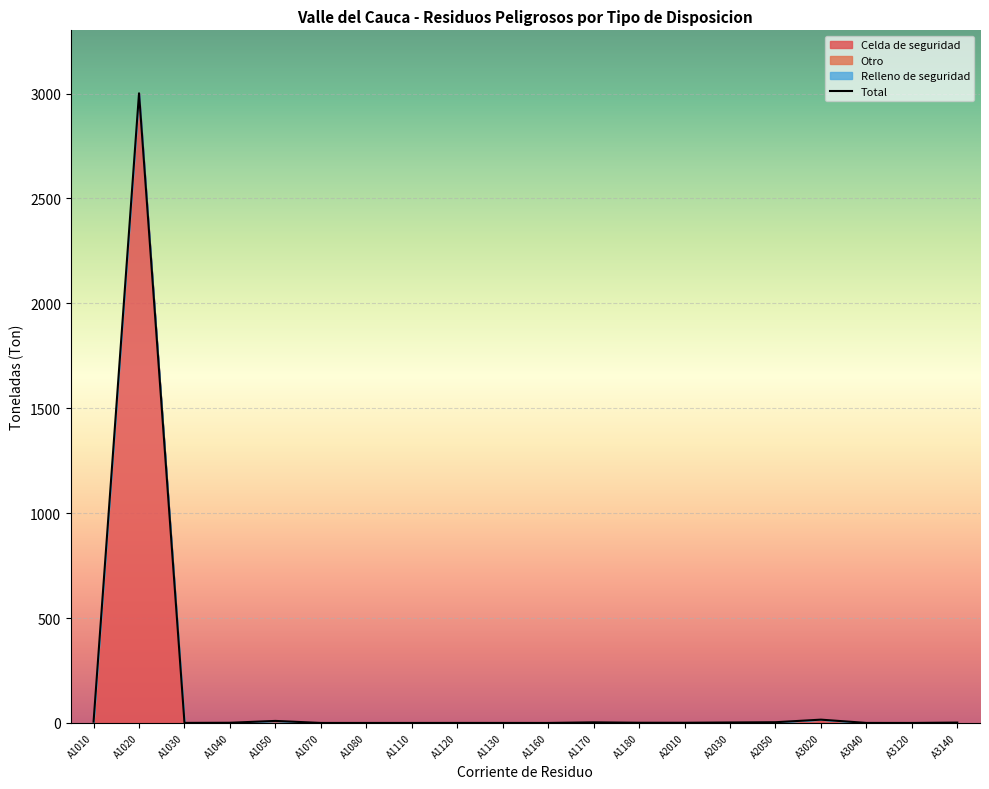

Reading right to left, list all the values displayed in this chart.

1.7	0.0	0.1	15.7	3.4	2.2	0.9	0.9	2.8	0.0	0.1	0.1	0.0	0.0	0.0	9.7	0.9	0.3	3001.0	5.9